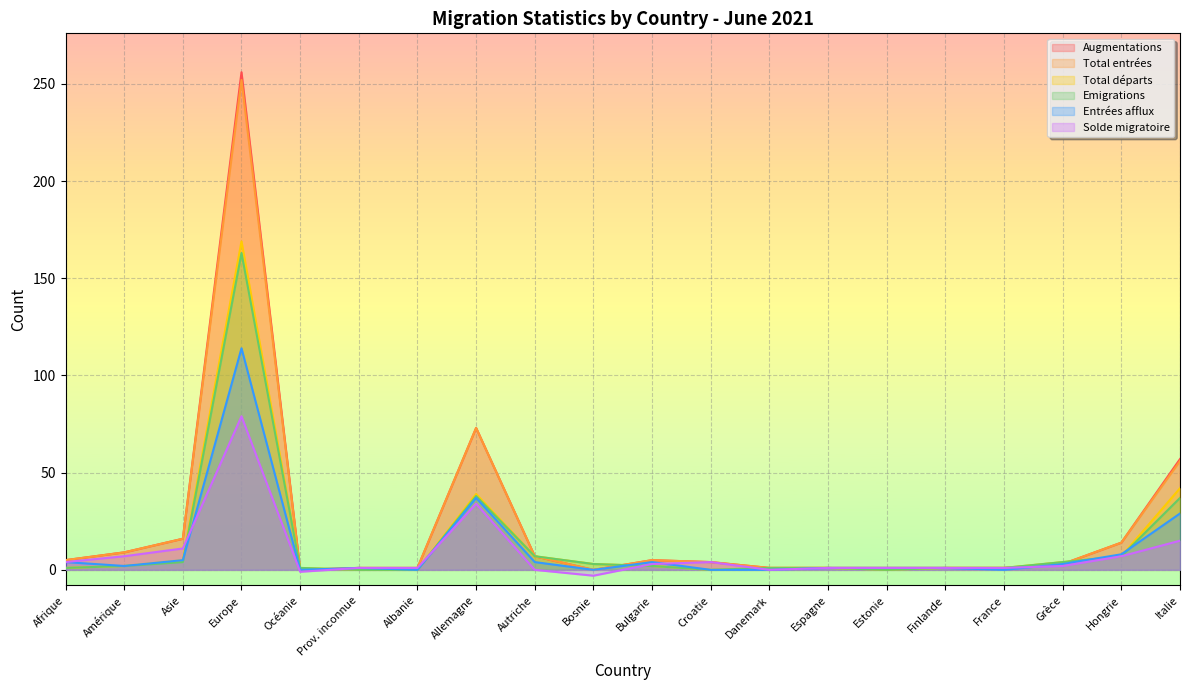

How many data points in Entrées afflux are above 2?

9